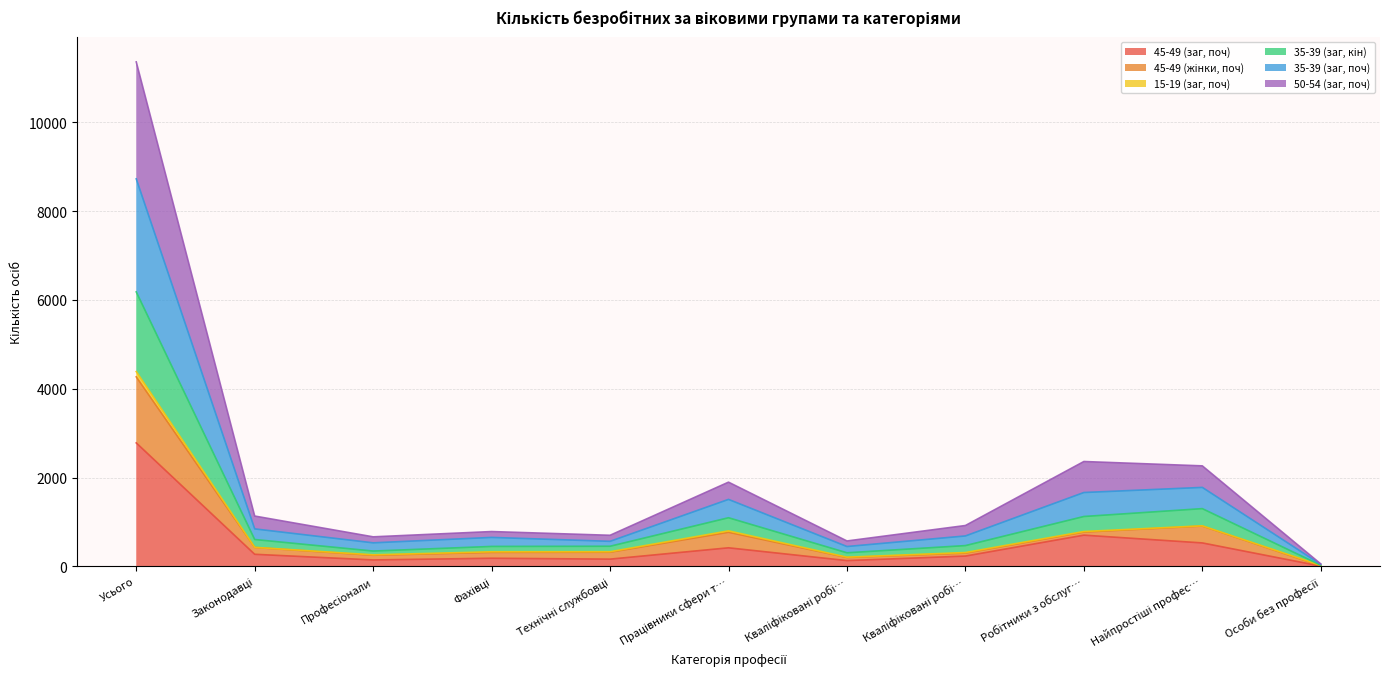

Does the chart have visible grid lines?

Yes